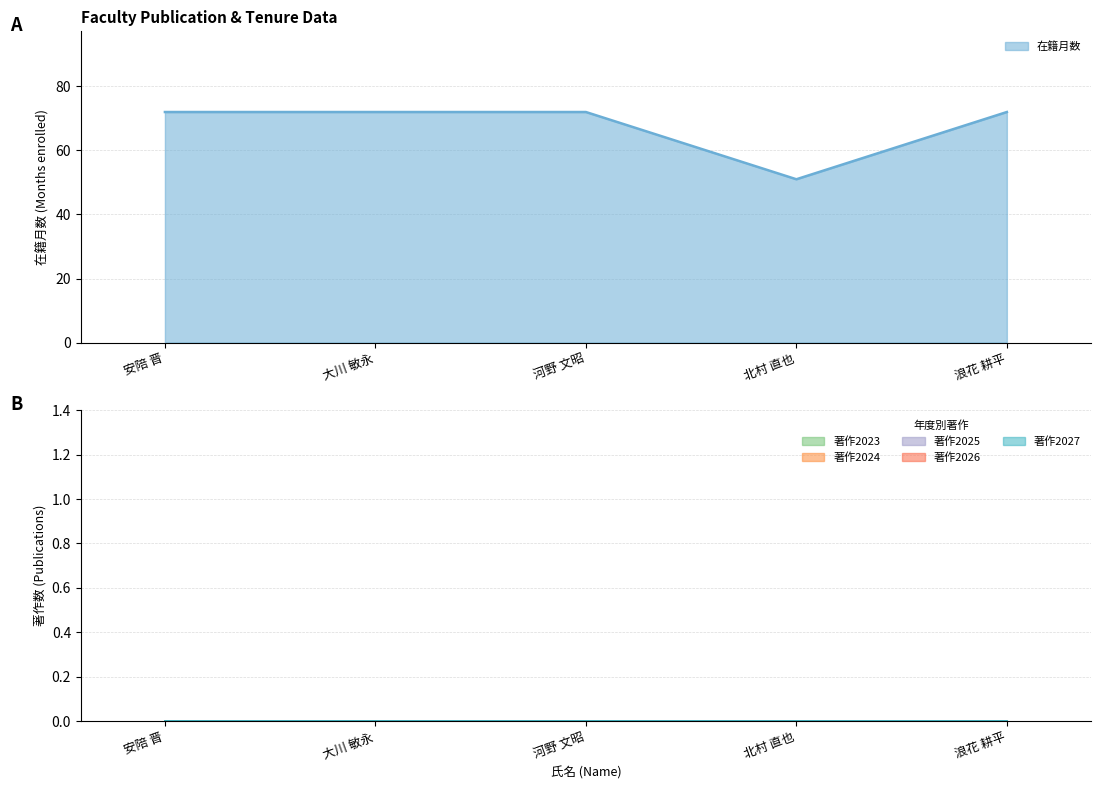

Count the number of data series in this chart.

6